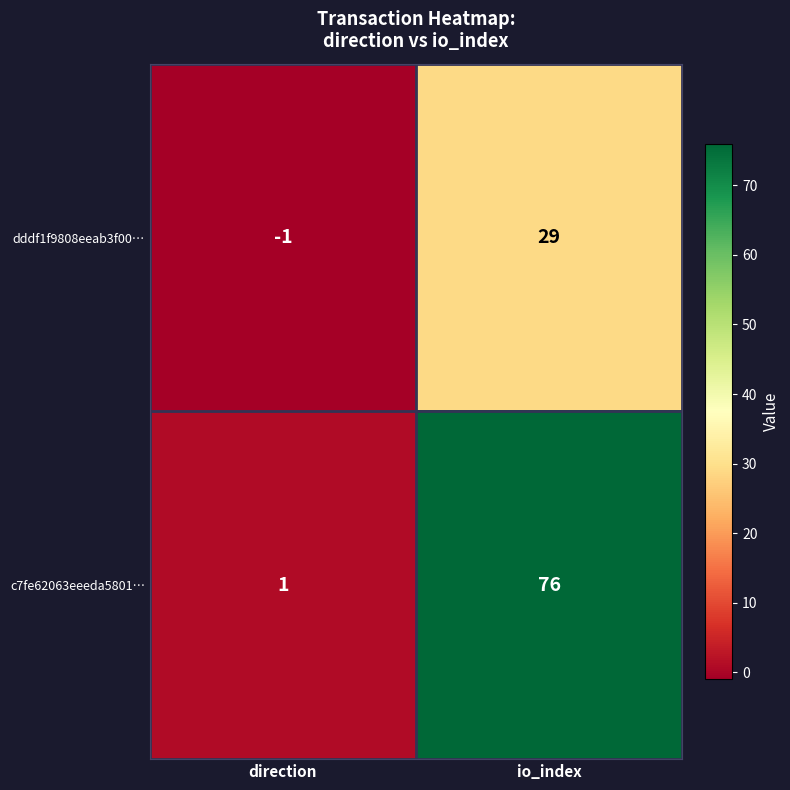

What is the difference between the dddf1f9808eeab3f00… values at io_index and direction?

30